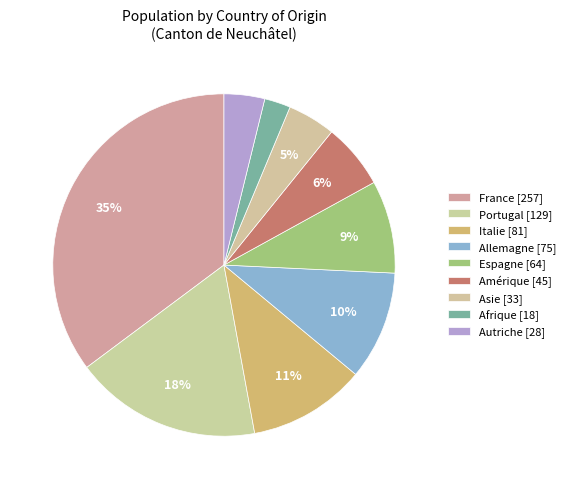

What is the change in value from France to Afrique?

-239